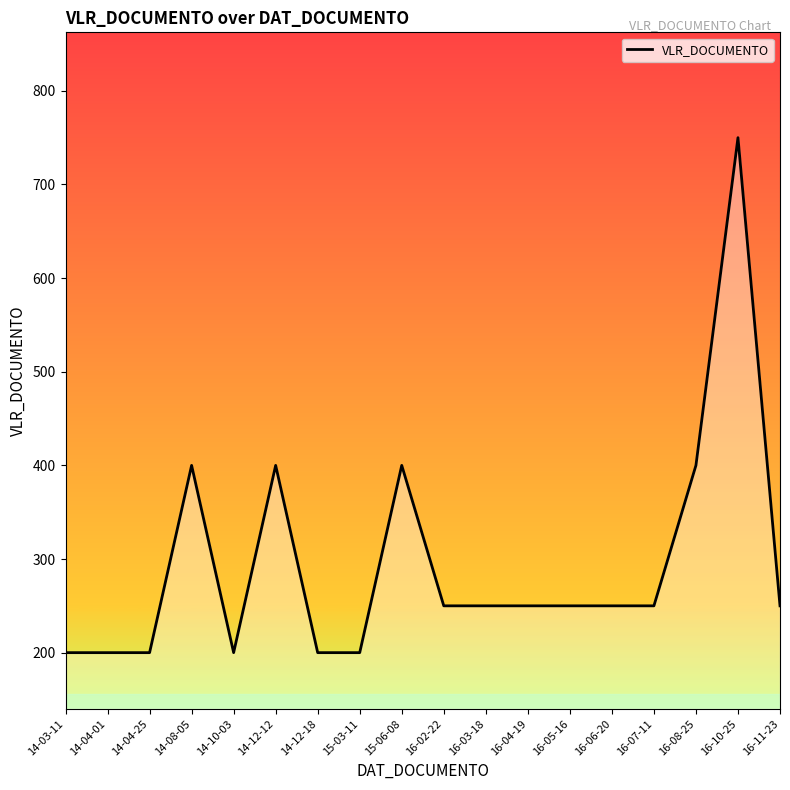

At which label does the data first exceed 250?

14-08-05